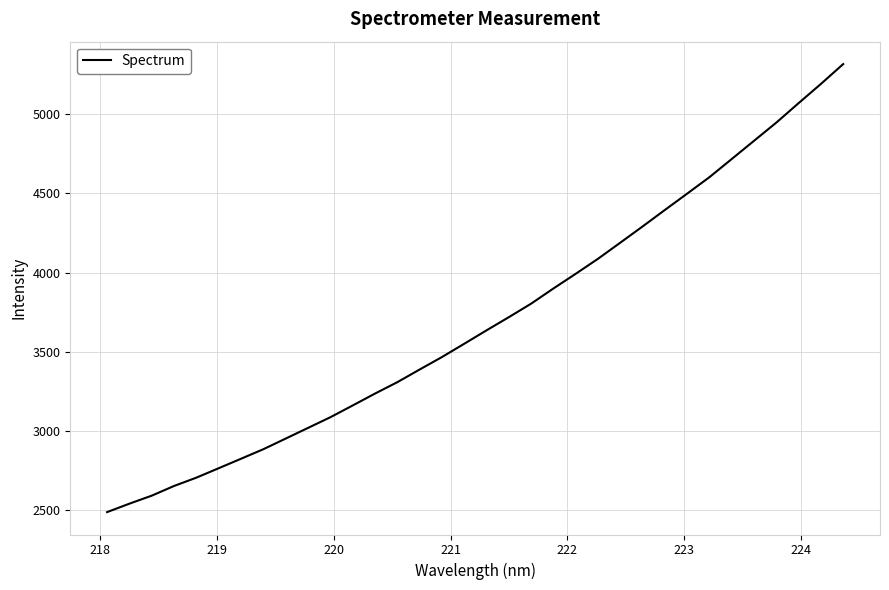

What is the greatest value displayed?

5317.5